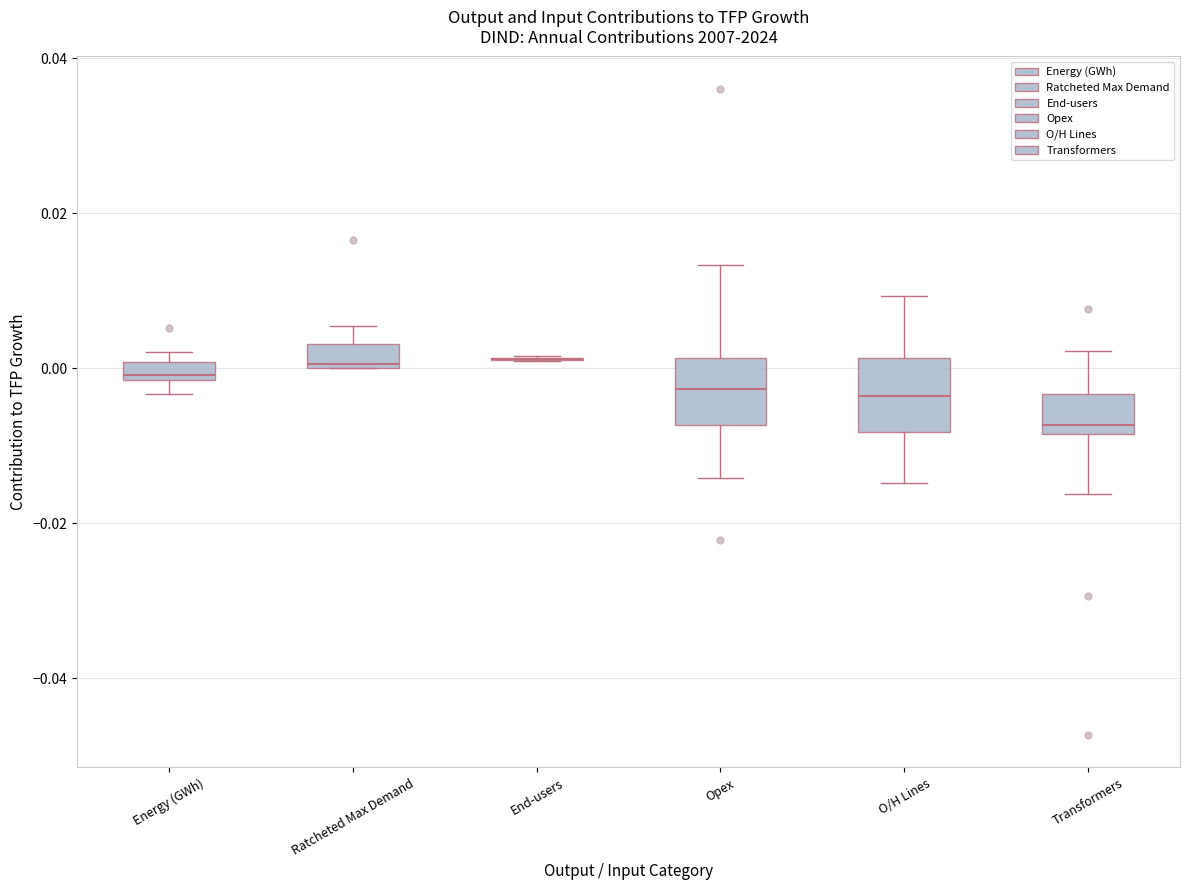

Where is the lower edge of the box for O/H Lines on the y-axis? The values are not printed on the chart, so give them approximately, as read against the axis.

-0.008